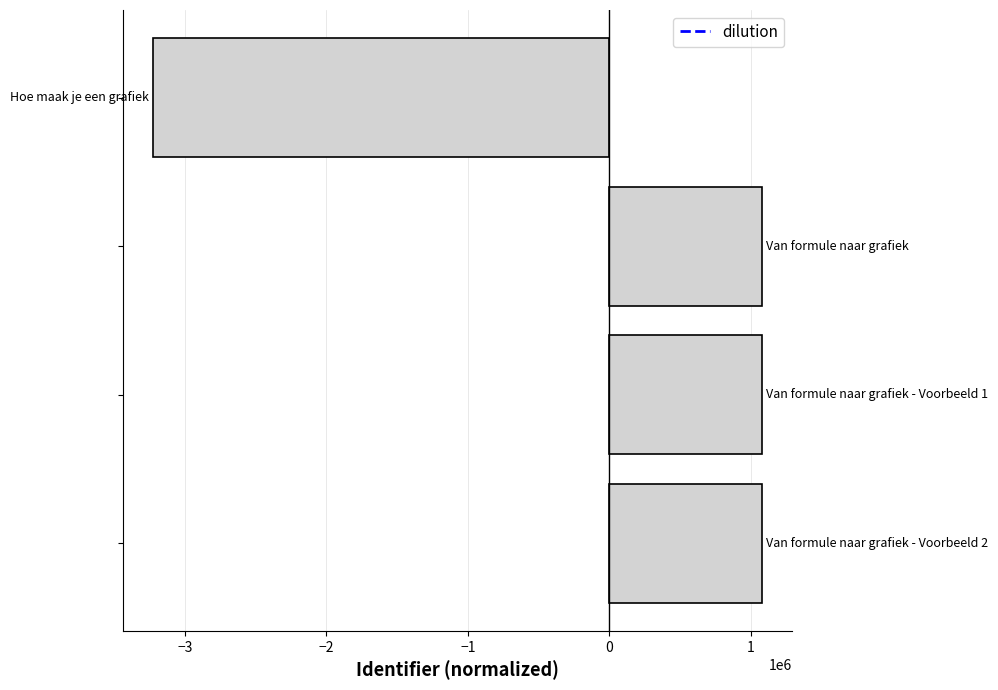

How many distinct data groups are displayed?

1